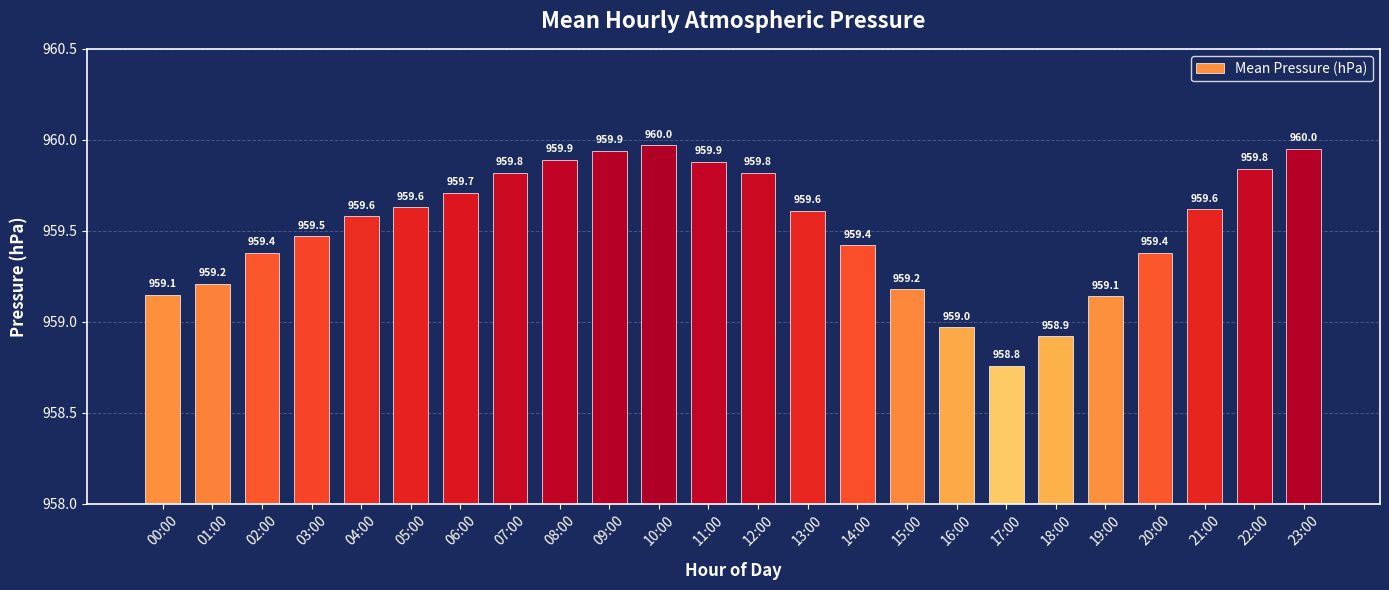

What is the difference between the maximum and minimum values?

1.2